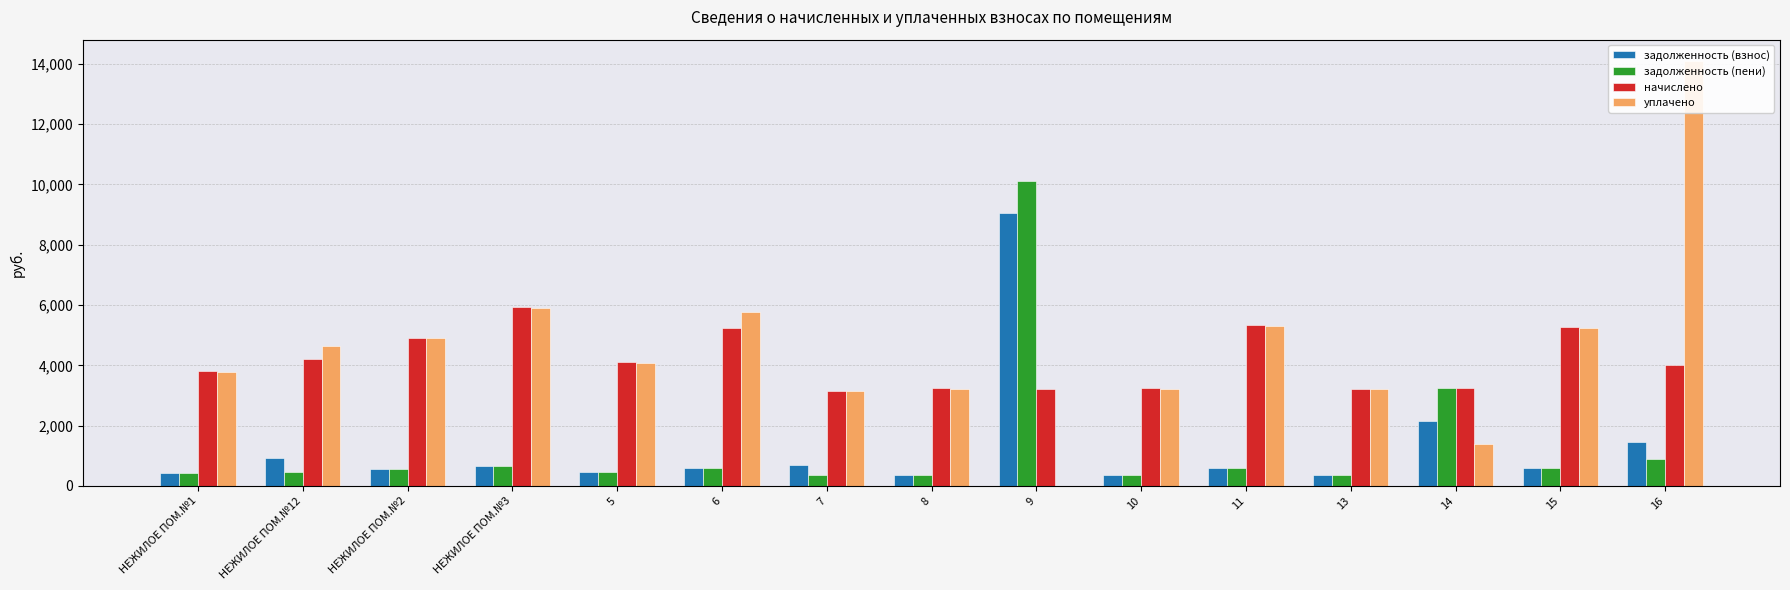

What position from the right is 6?

10